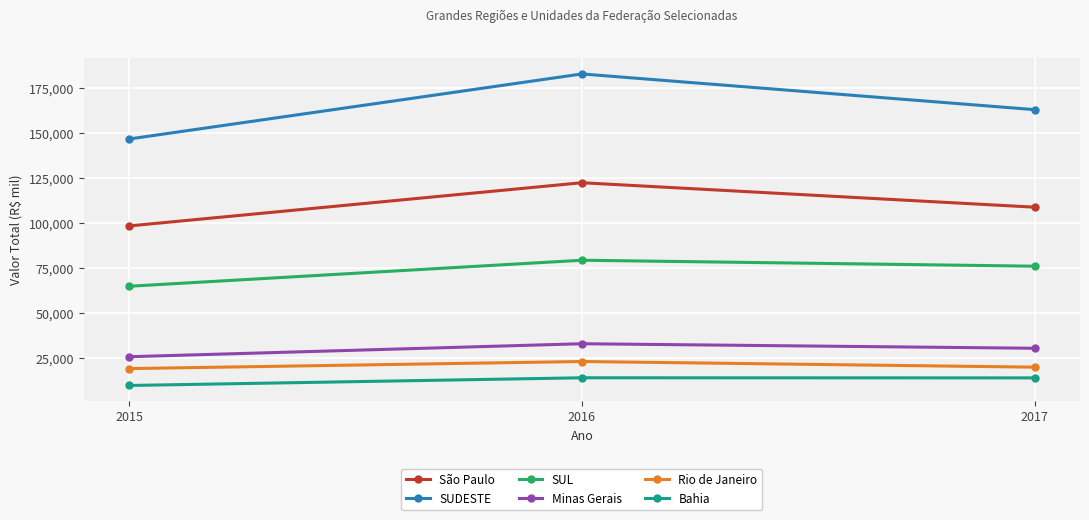

What is the sum of all Rio de Janeiro values?

61896